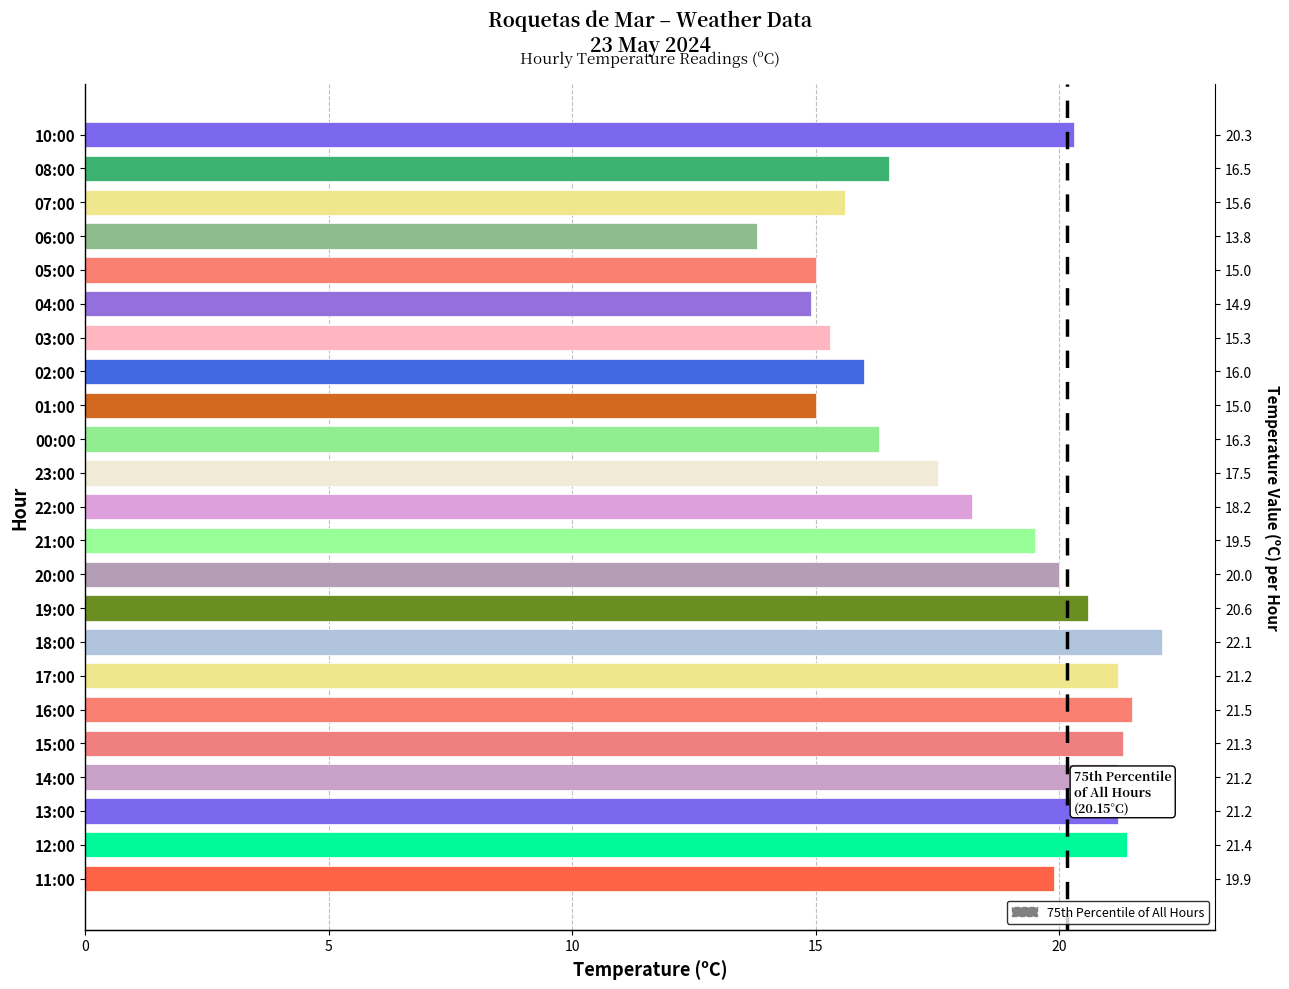

What is the sum of all values?

424.3